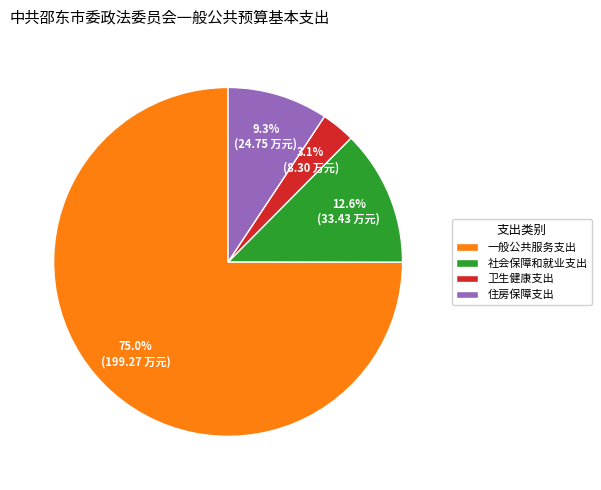

Rank the categories by value from lowest to highest.

卫生健康支出, 住房保障支出, 社会保障和就业支出, 一般公共服务支出